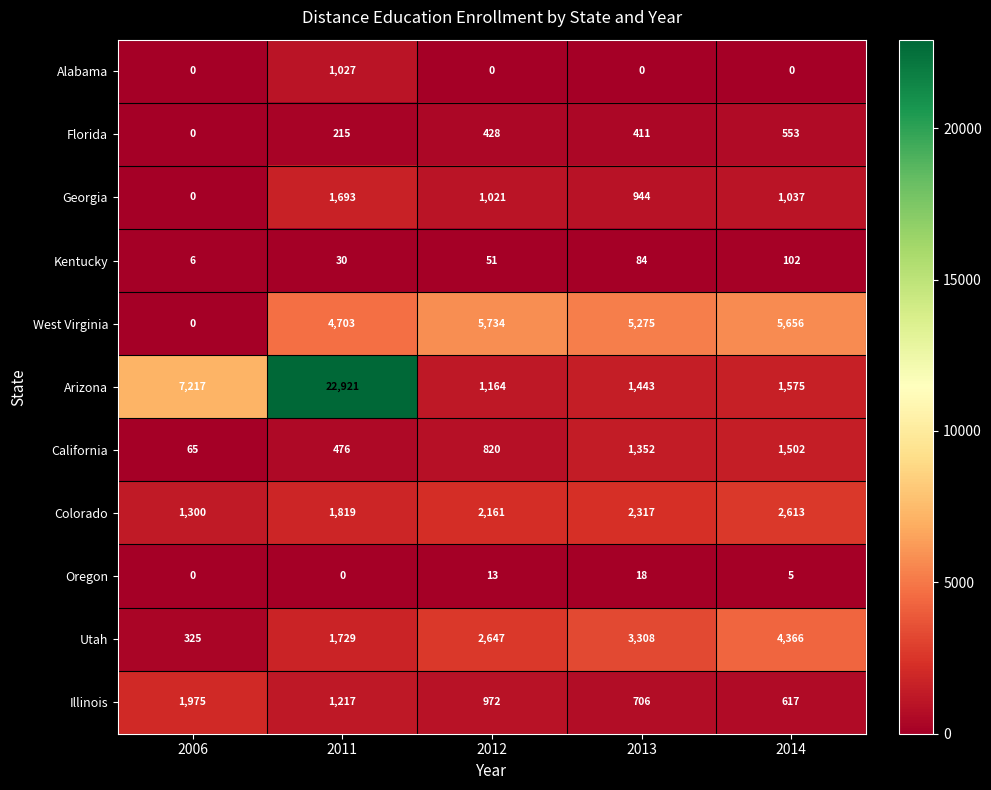

What is the sum of the Arizona values at 2014 and 2006?

8792